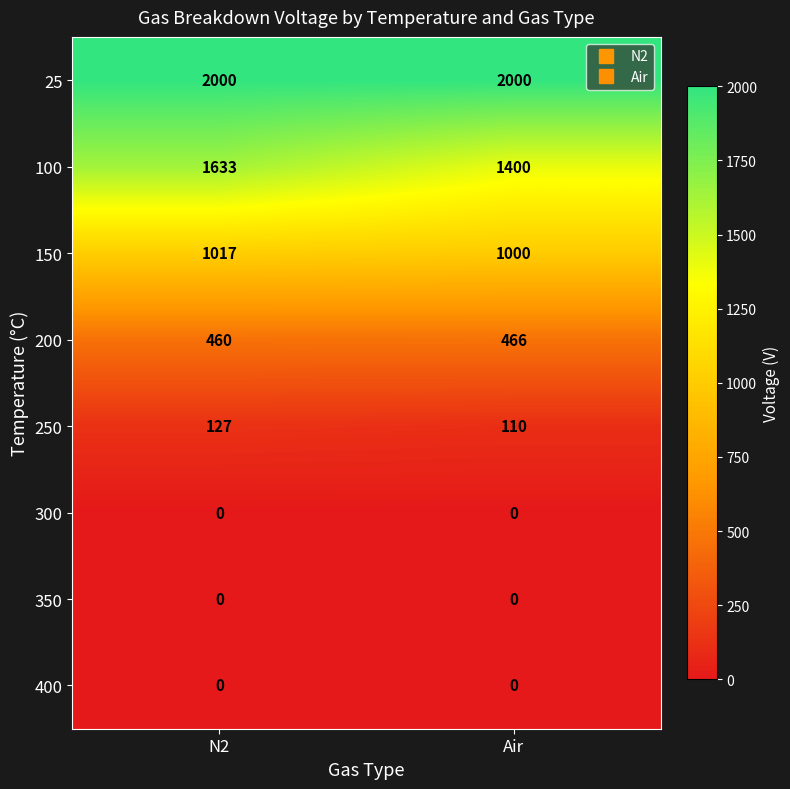

Reading left to right, list all the values displayed in this chart.

25: 2000	2000
100: 1633	1400
150: 1017	1000
200: 460	466
250: 127	110
300: 0	0
350: 0	0
400: 0	0